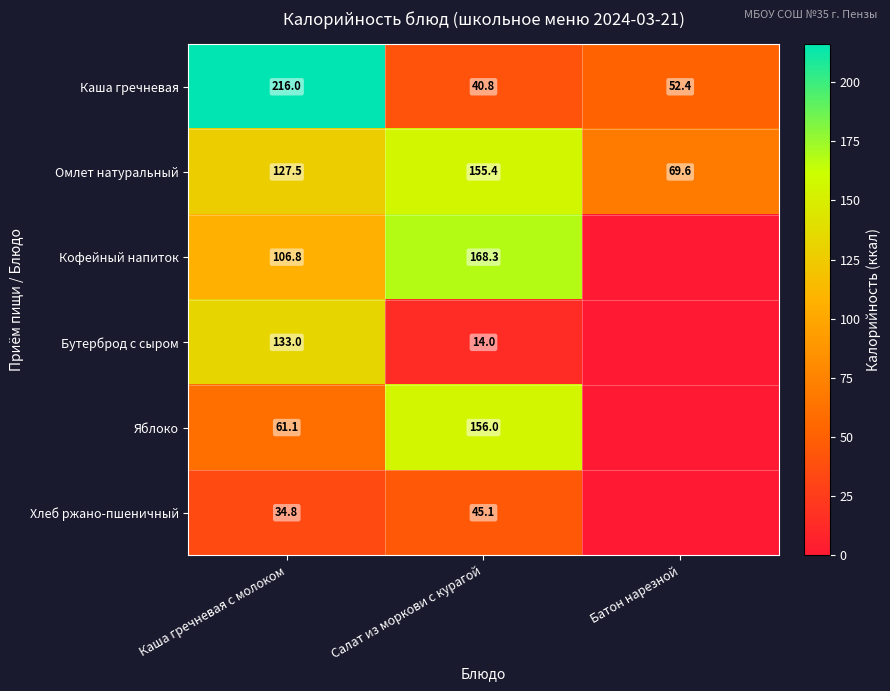

How many values in the Омлет натуральный series are below 127?

1